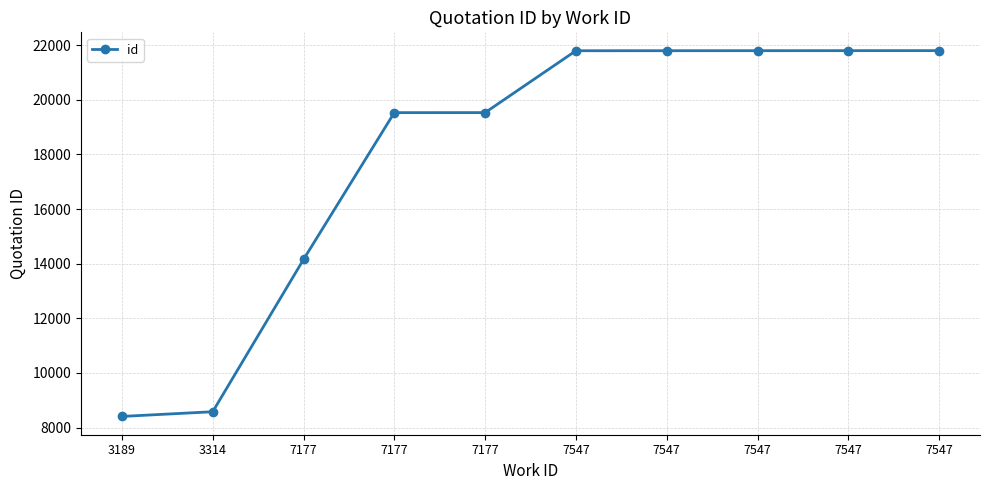

Reading right to left, transcribe all the data shown in this chart.

21800	21799	21798	21797	21796	19531	19530	14154	8581	8409